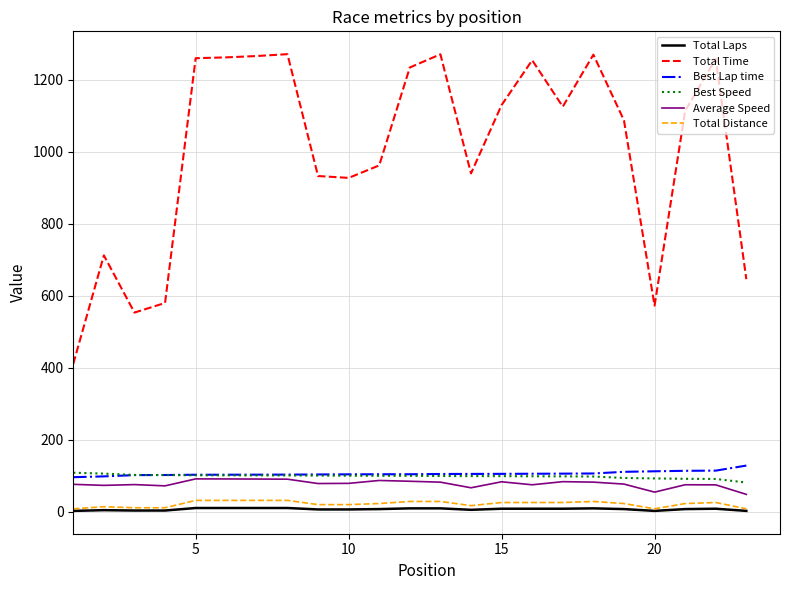

What is the maximum value for Best Lap time?

128.8